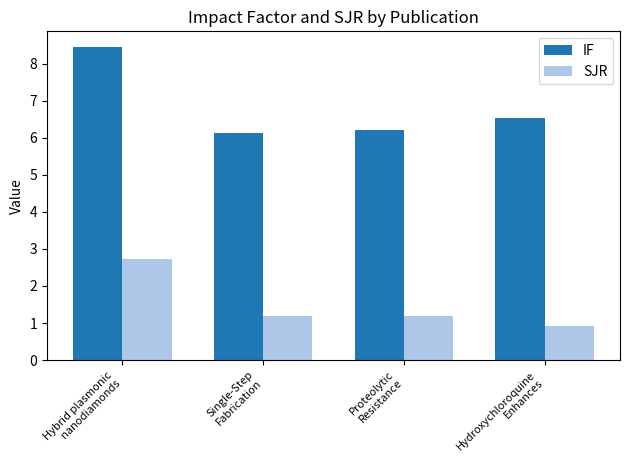

How many bars are there in total?

8